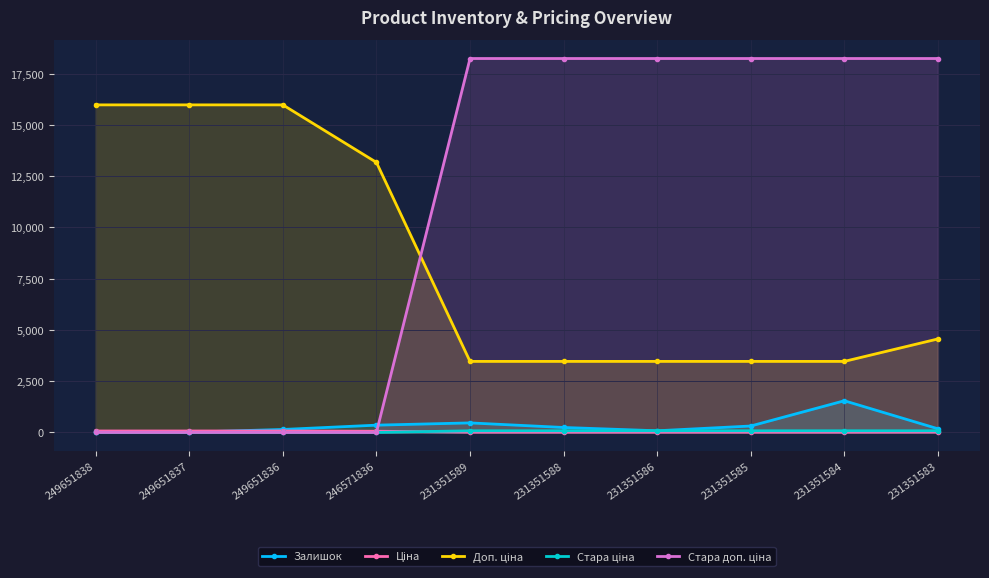

Reading left to right, extract all data points from this chart.

Залишок: 19.0	13.0	145.0	355.0	465.0	242.0	81.0	313.0	1545.0	179.0
Ціна: 71.0	71.0	71.0	58.5	15.4	15.4	15.4	15.4	15.4	20.3
Доп. ціна: 15977.2	15977.2	15977.2	13171.5	3465.0	3465.0	3465.0	3465.0	3465.0	4560.0
Стара ціна: 0.0	0.0	0.0	0.0	81.1	81.1	81.1	81.1	81.1	81.1
Стара доп. ціна: 0.0	0.0	0.0	0.0	18238.5	18238.5	18238.5	18238.5	18238.5	18238.5